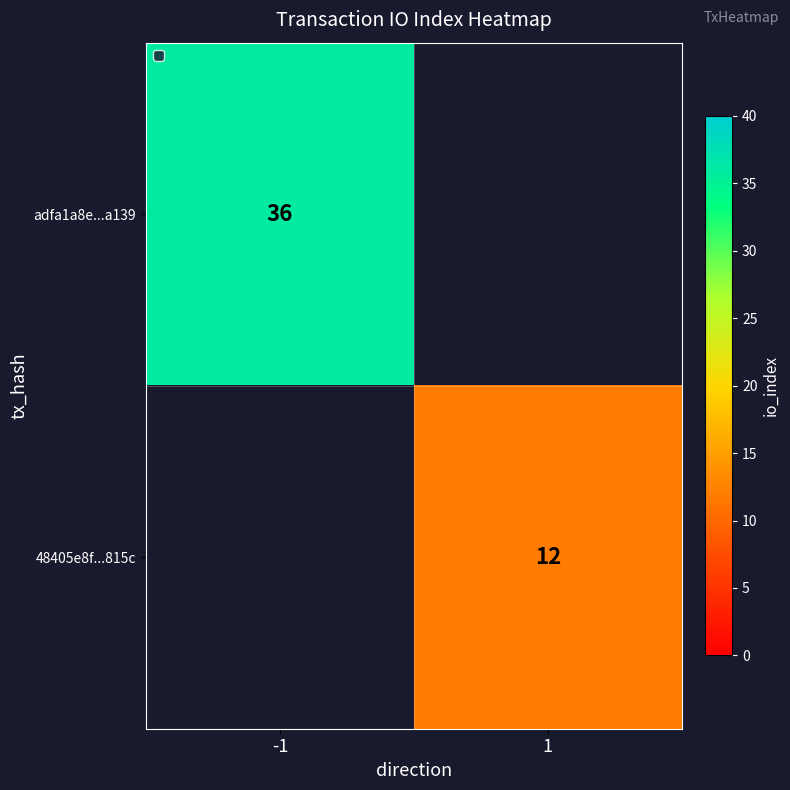

Is the value of 48405e8f...815c at 1 greater than the value of adfa1a8e...a139 at -1?

No